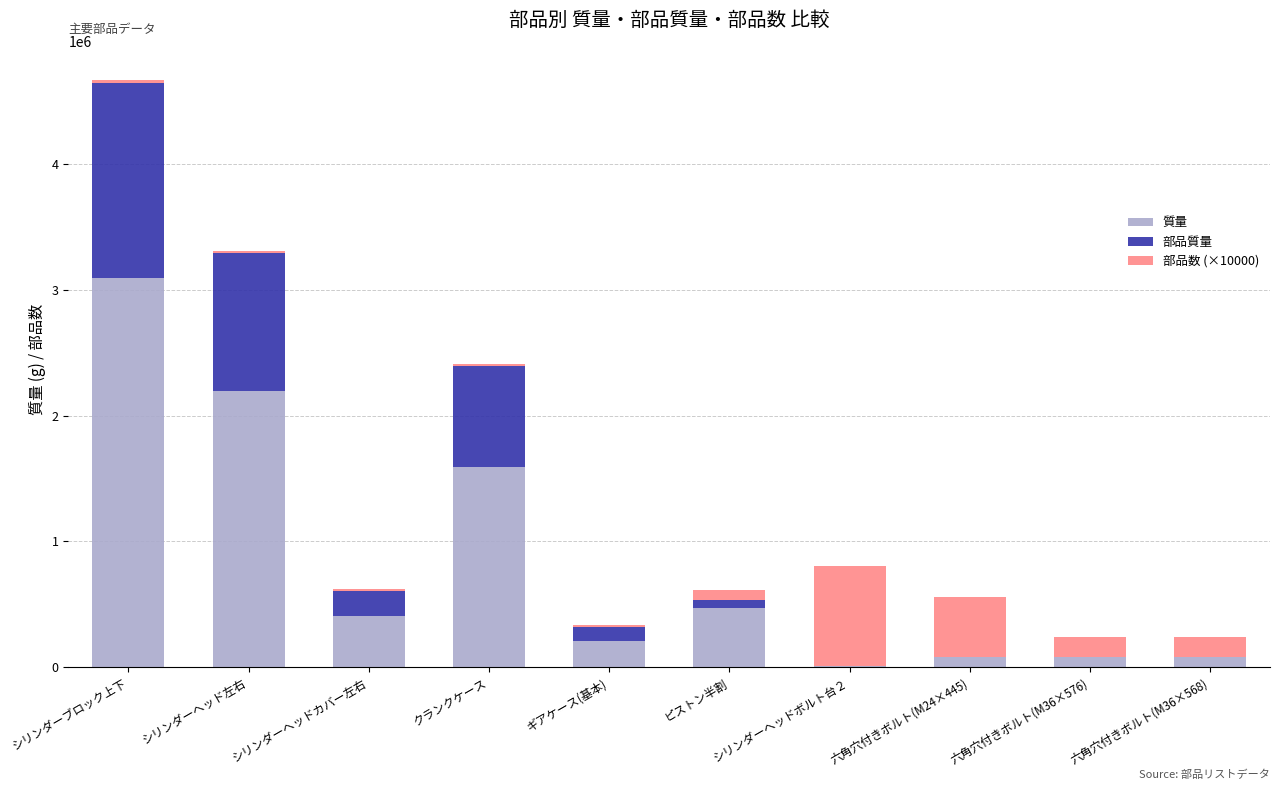

At which category is the sum across all series the highest?

シリンダーブロック上下